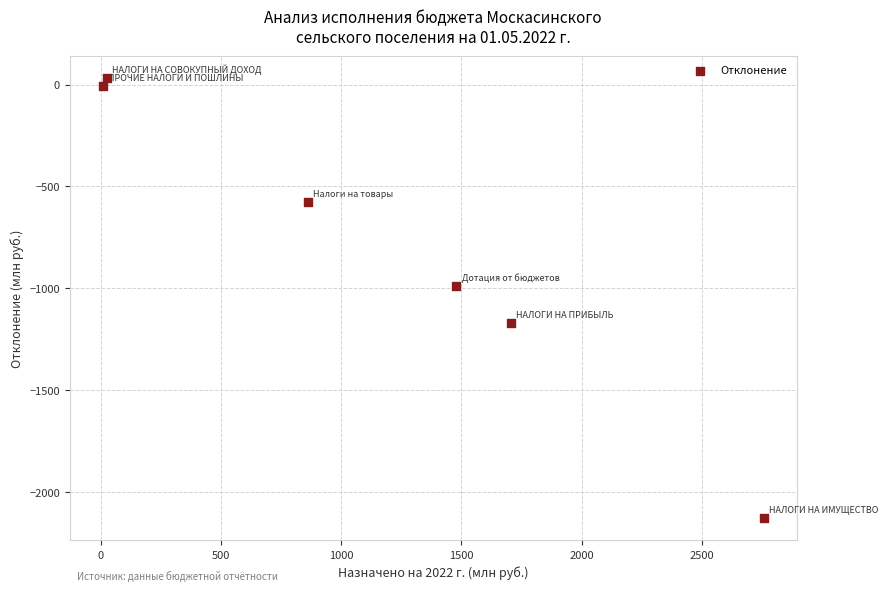

What is the range of Y values (max minus min)?

2160.8